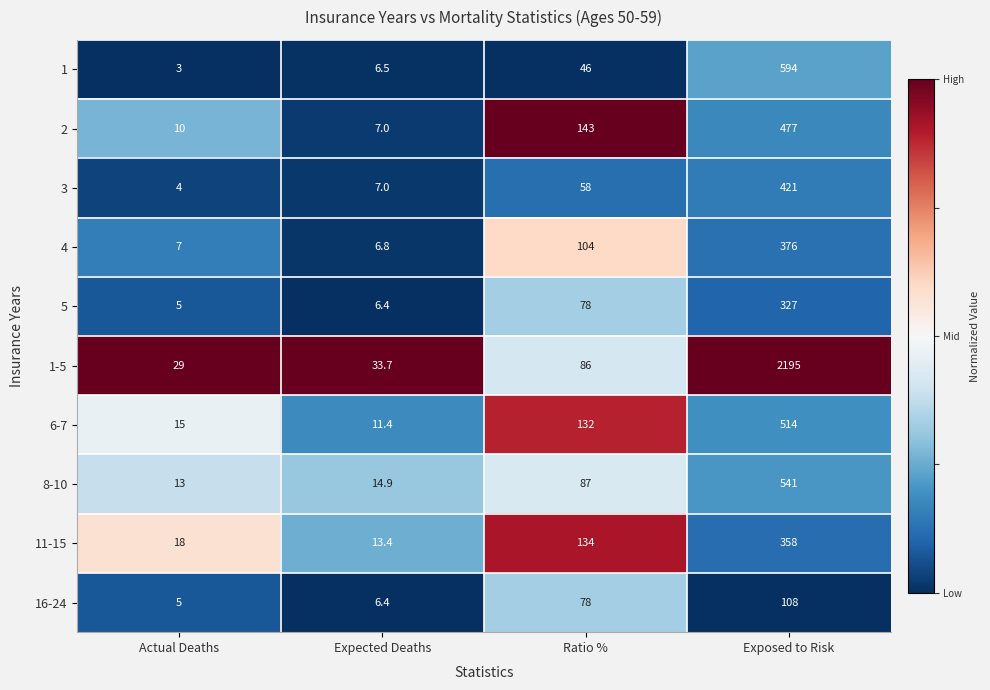

What is the difference between the second highest and minimum values in the 3 series?

54.0